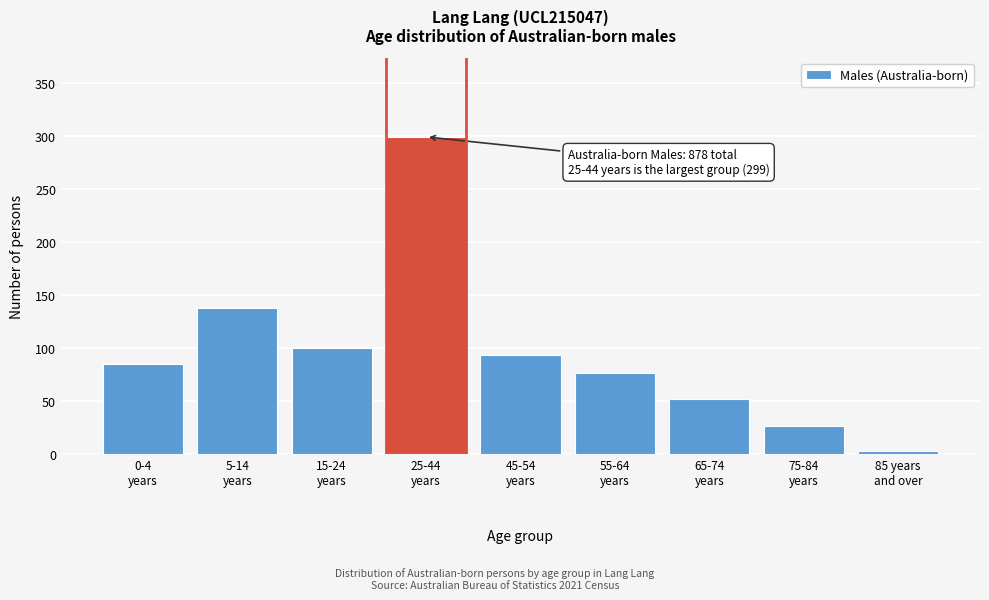

Reading right to left, transcribe all the data shown in this chart.

3	27	52	77	94	299	100	138	85